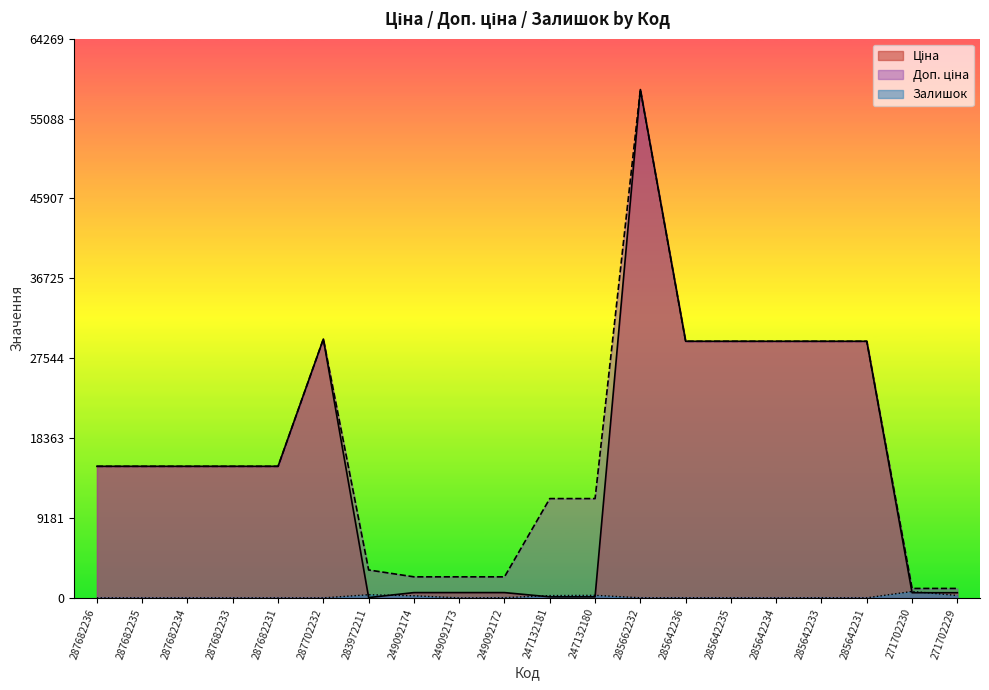

List the series in order of their peak value, lowest first.

Залишок, Ціна, Доп. ціна